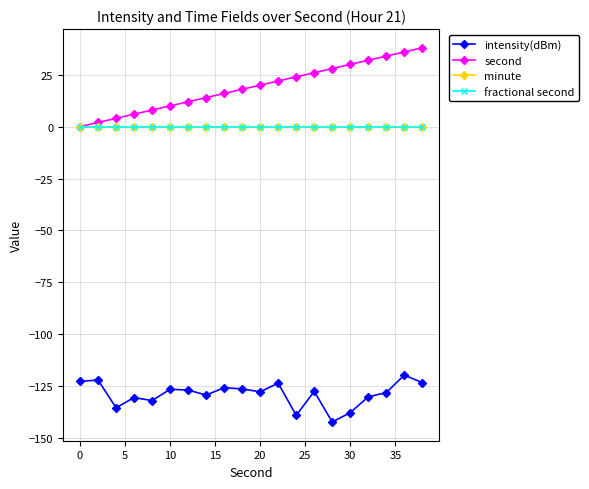

Does the chart have visible grid lines?

Yes